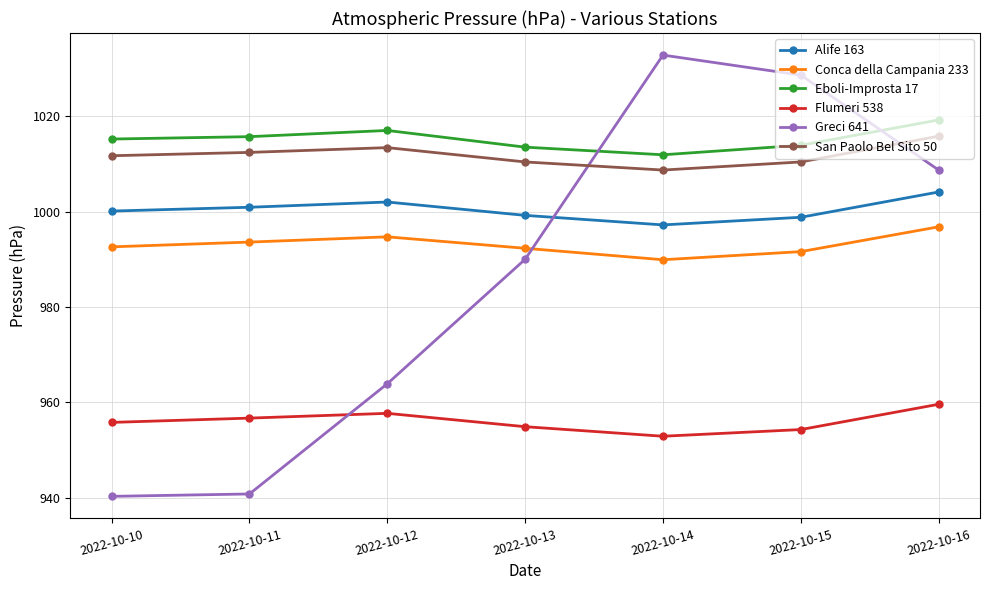

Which series changed the most between 2022-10-11 and 2022-10-16?

Greci 641